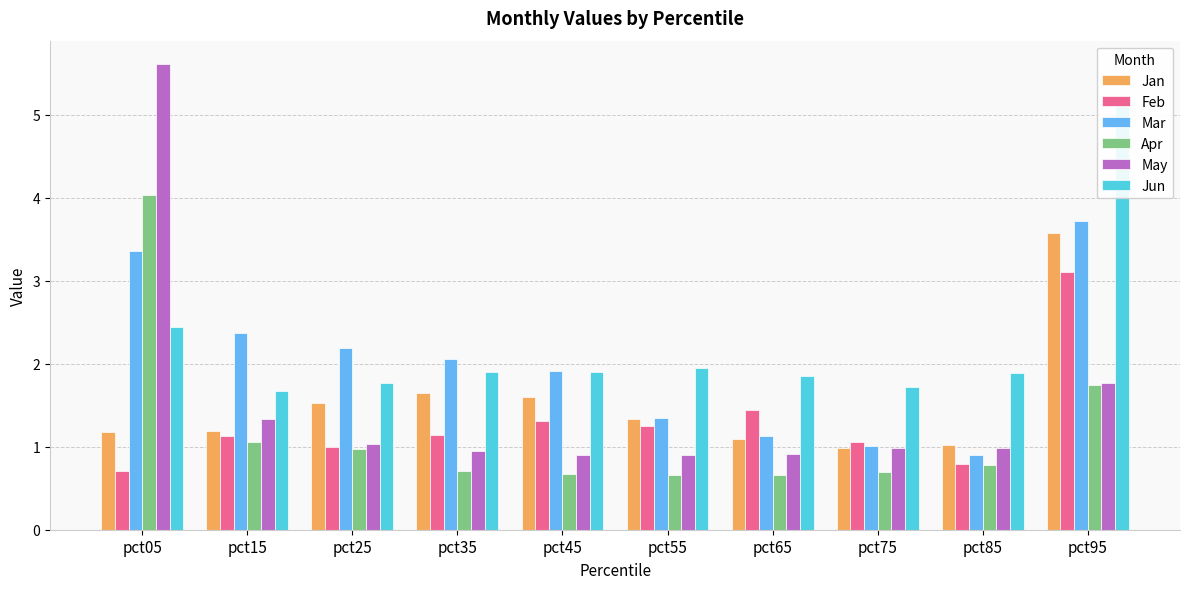

How many distinct data groups are displayed?

6